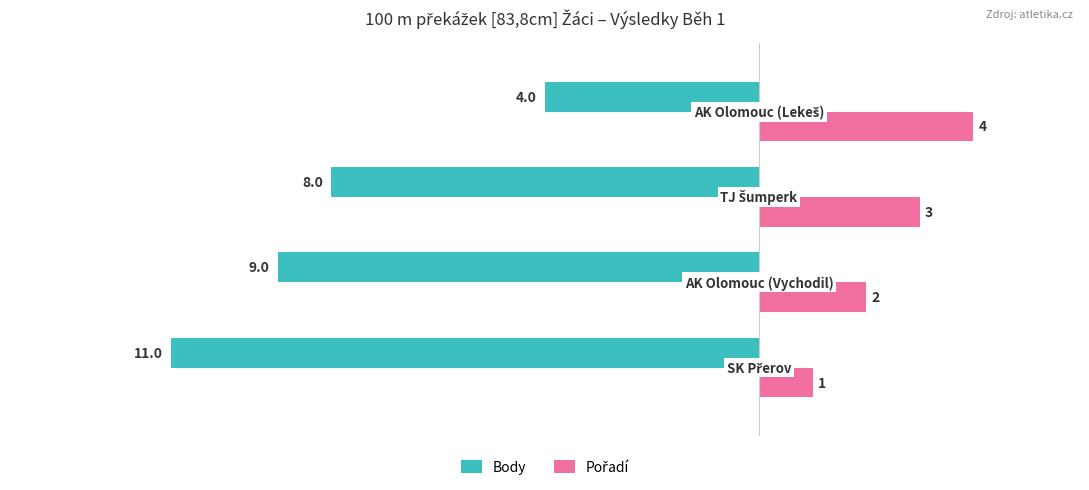

Which series has the widest spread of values?

Body